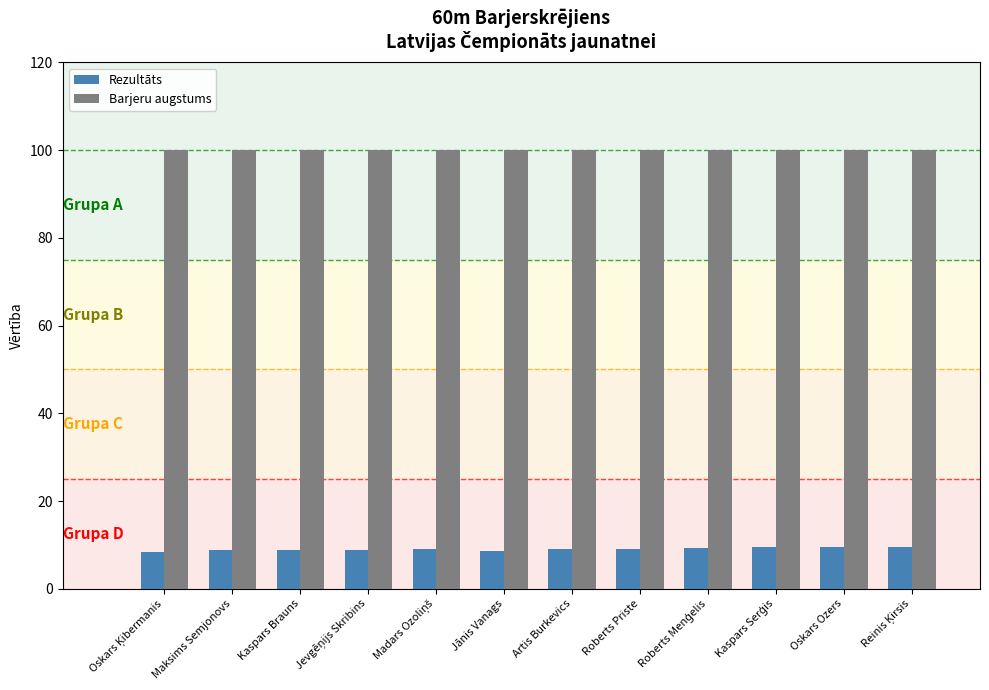

What is the spread (max minus min) of values at Jānis Vanags?

91.4